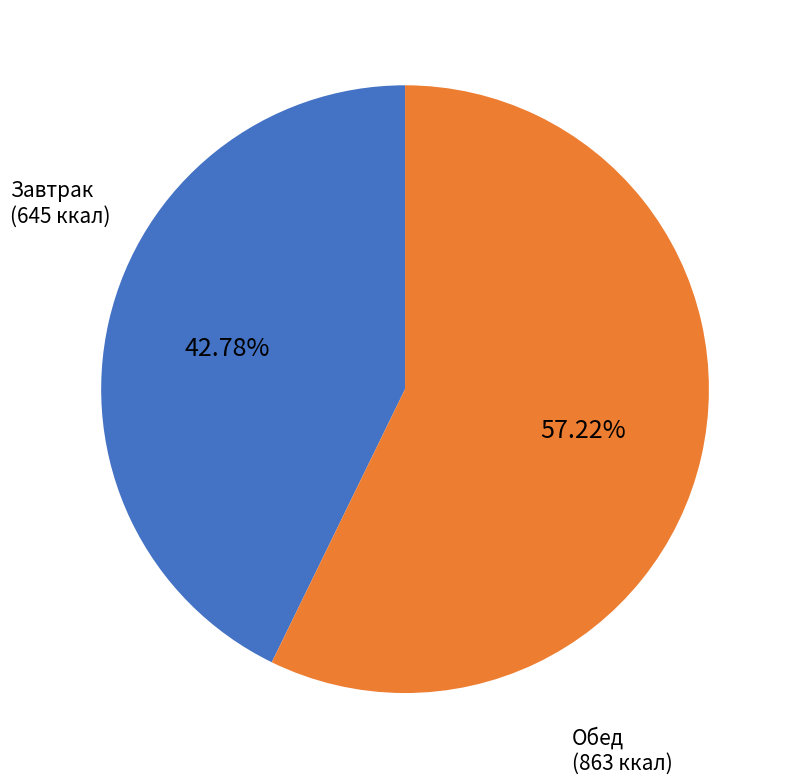

Is there any slice that represents more than half of the pie?

Yes